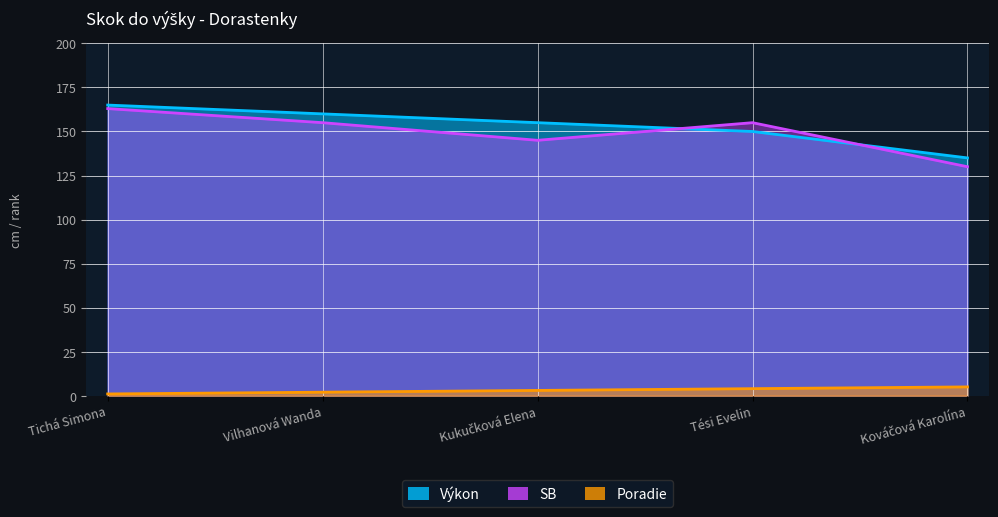

True or false: Výkon has a value of 249 at Kukučková Elena.

False